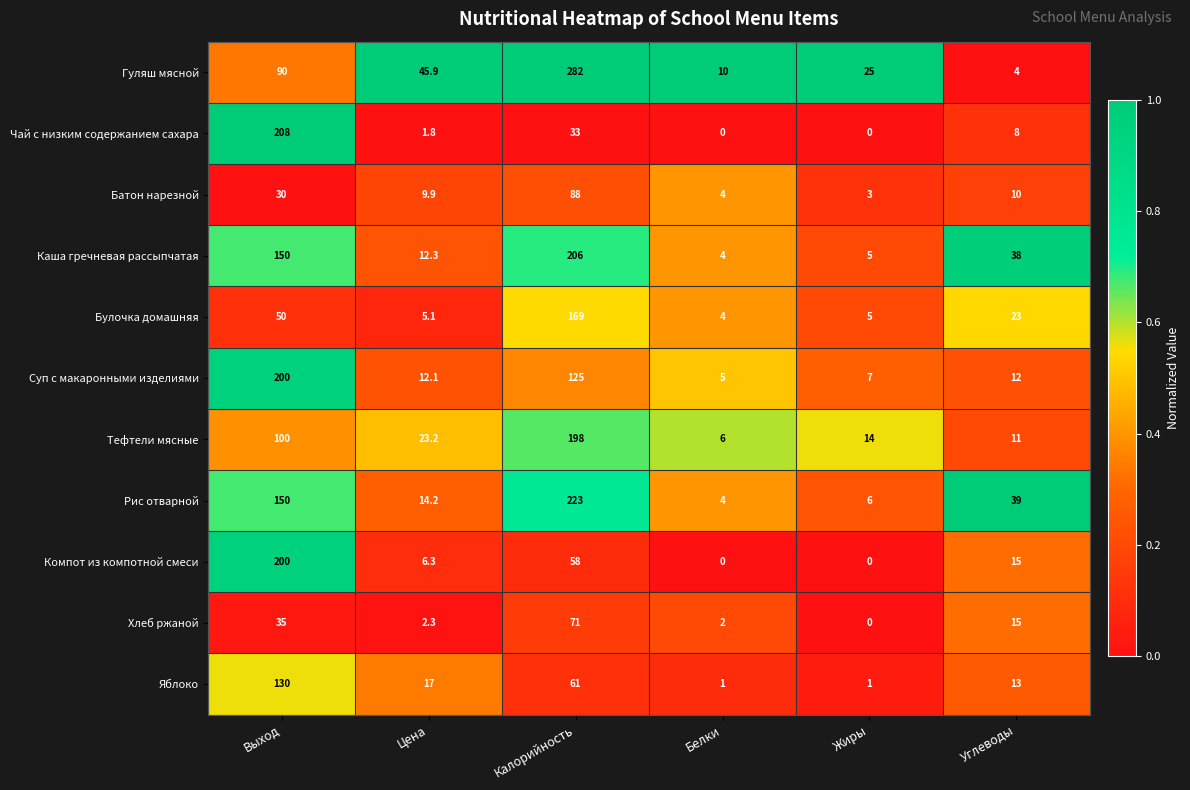

Read the Компот из компотной смеси value at Калорийность.

58.0